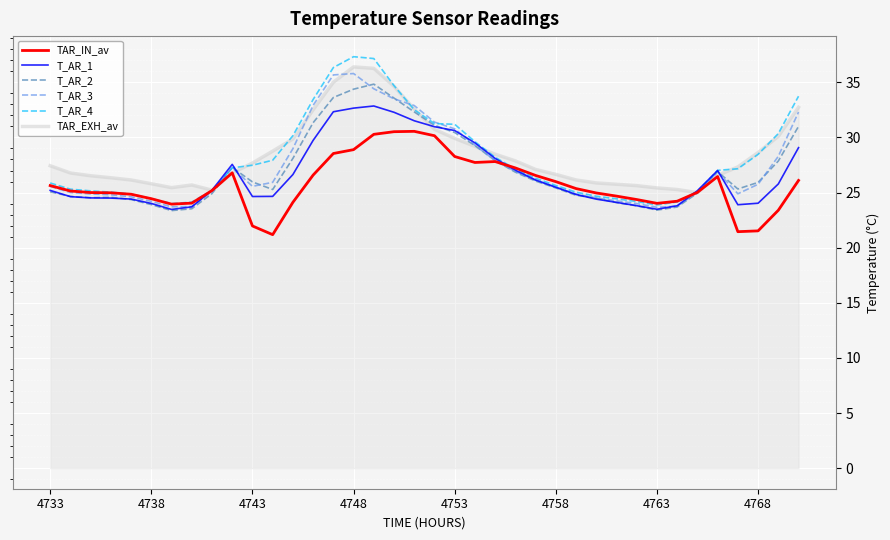

Which series has the widest spread of values?

T_AR_4